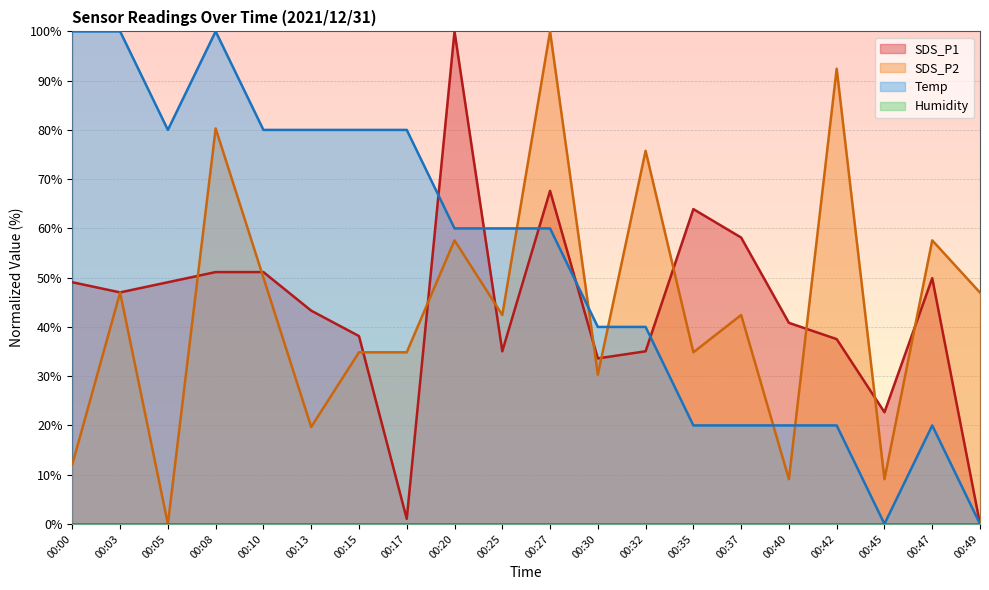

In SDS_P2, how many points are lower than both neighbors (excluding endpoints)?

7